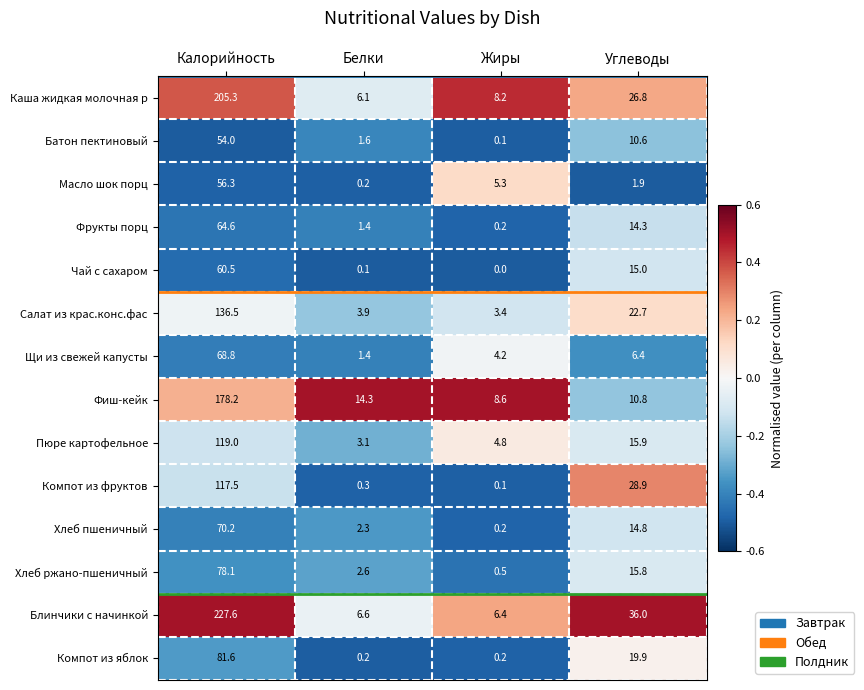

What is the sum of all Масло шок порц values?

63.7